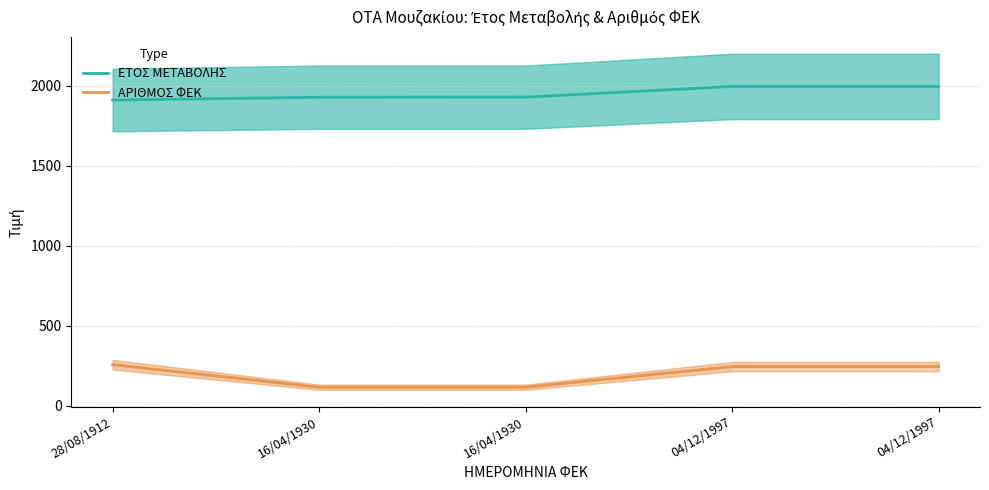

Between 16/04/1930 and 04/12/1997, which is larger?

04/12/1997